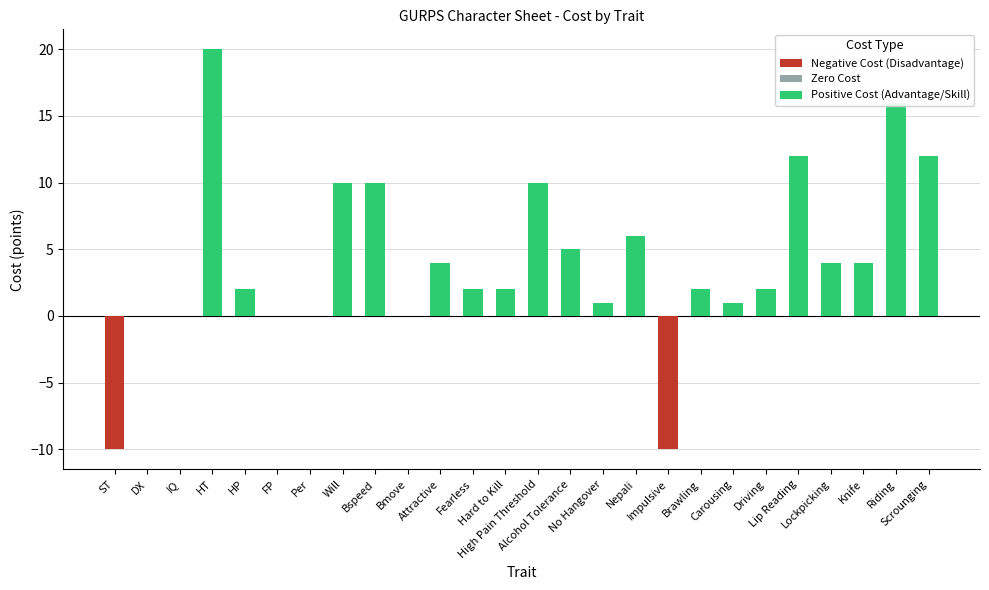

What is the maximum value shown in the chart?

20